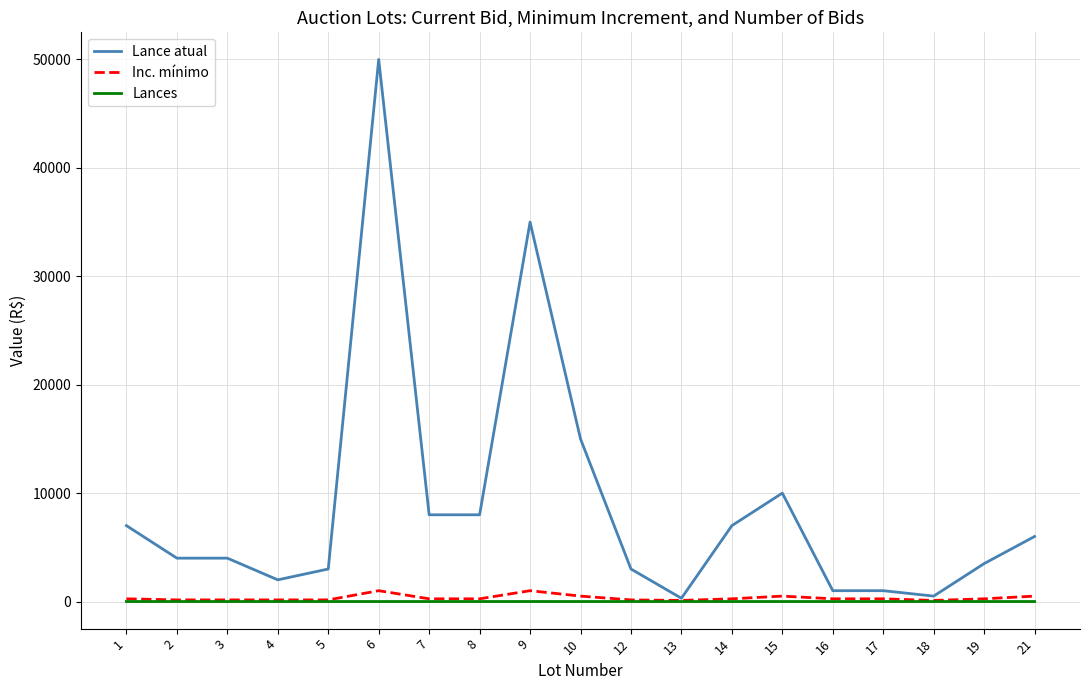

Between 15 and 18, which series saw the biggest shift?

Lance atual